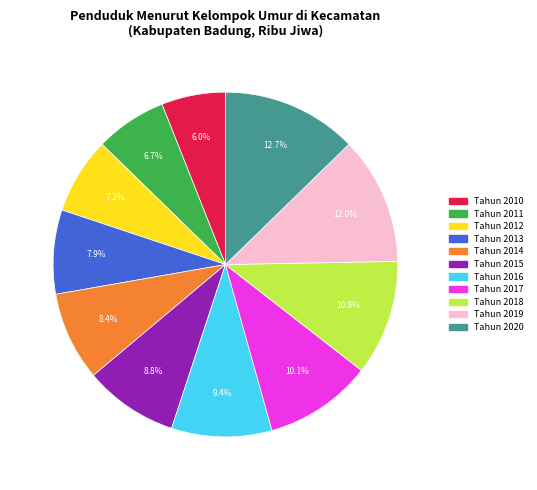

What percentage is NOT represented by Tahun 2010?

94.0%